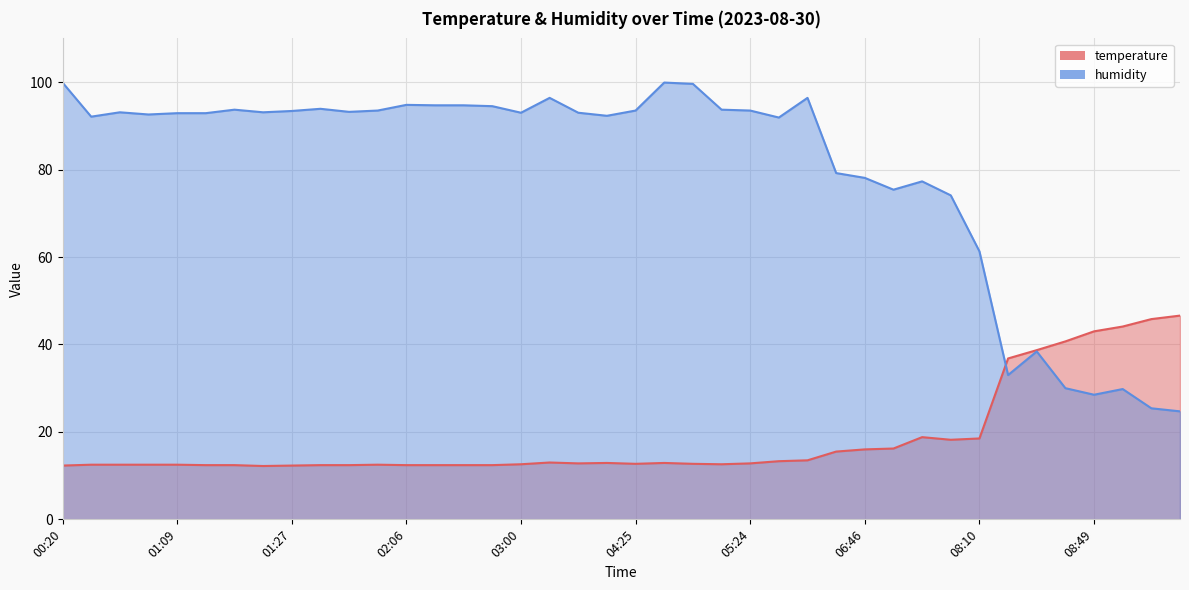

Where is temperature nearest to the value 29?

08:41